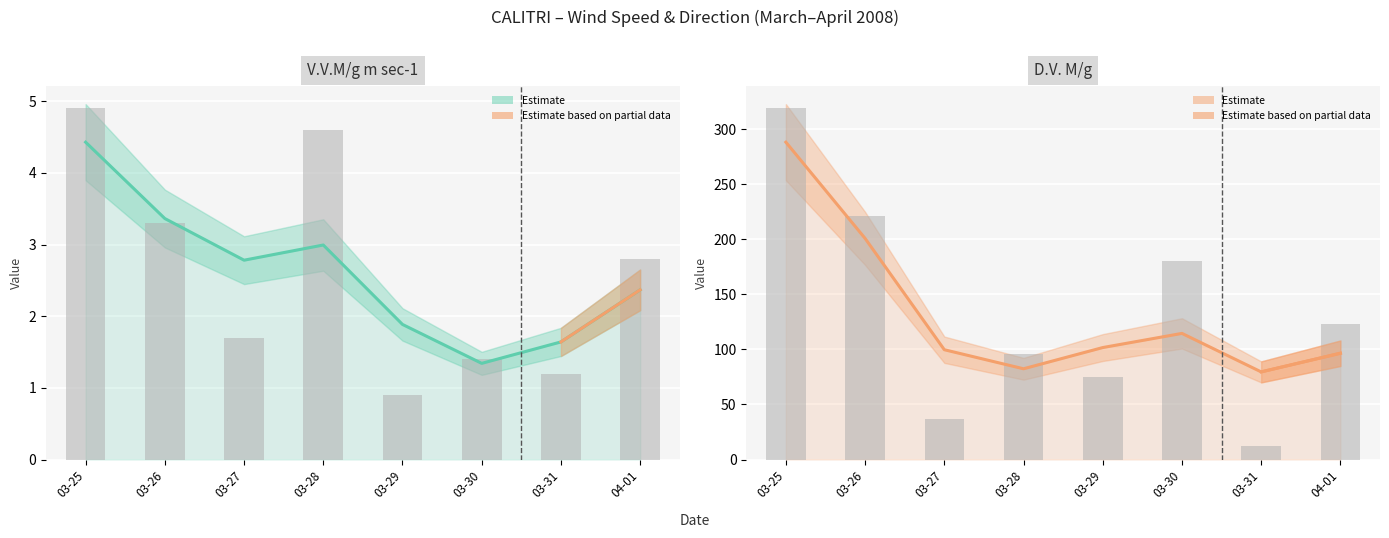

Which series has the widest spread of values?

D.V. M/g